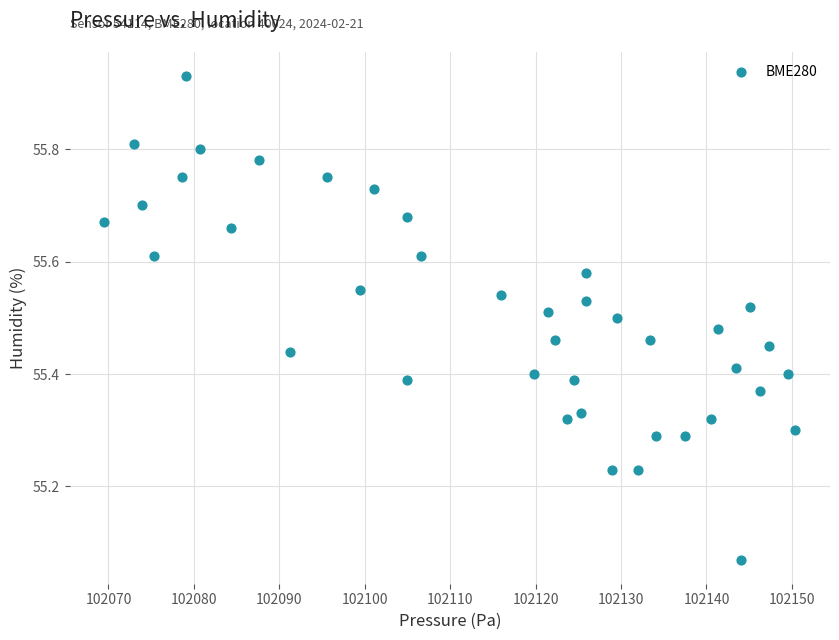

What is the range of X values (max minus min)?

80.9